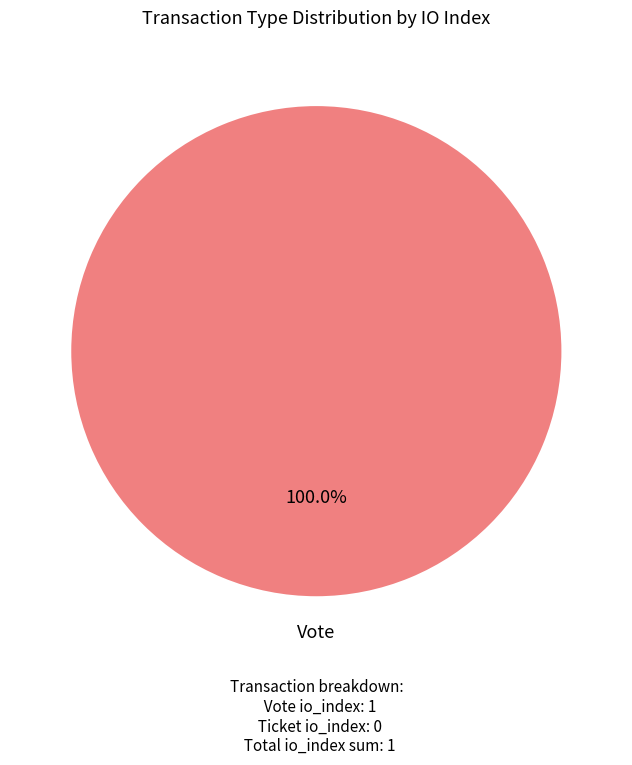

Is there any slice that represents more than half of the pie?

Yes